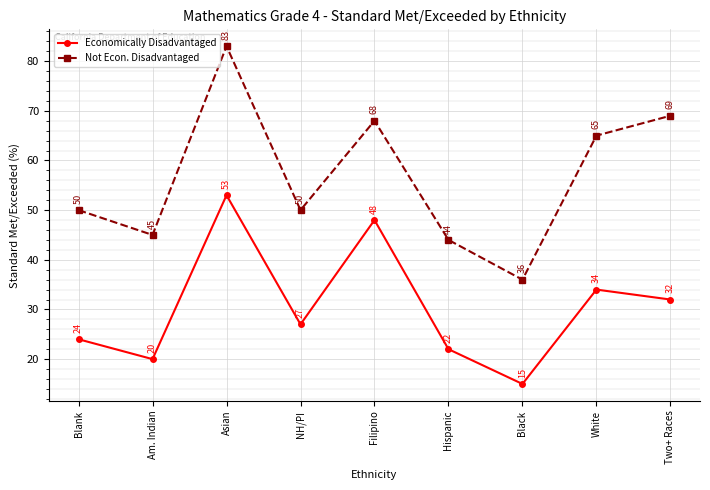

Is the value of Economically Disadvantaged at NH/PI greater than the value of Not Econ. Disadvantaged at NH/PI?

No